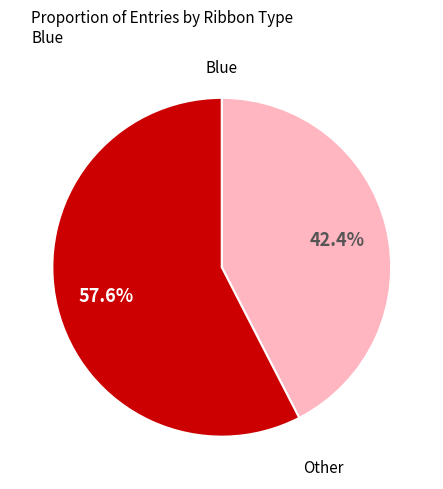

Does any single category account for the majority?

Yes